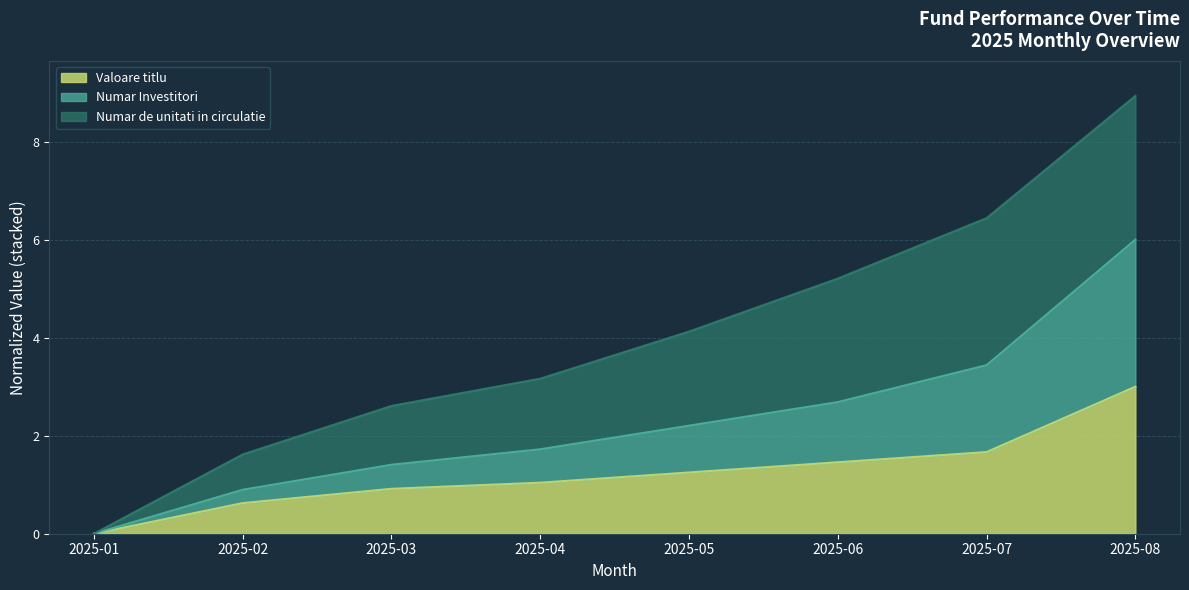

True or false: Numar Investitori and Valoare titlu cross at least once.

False